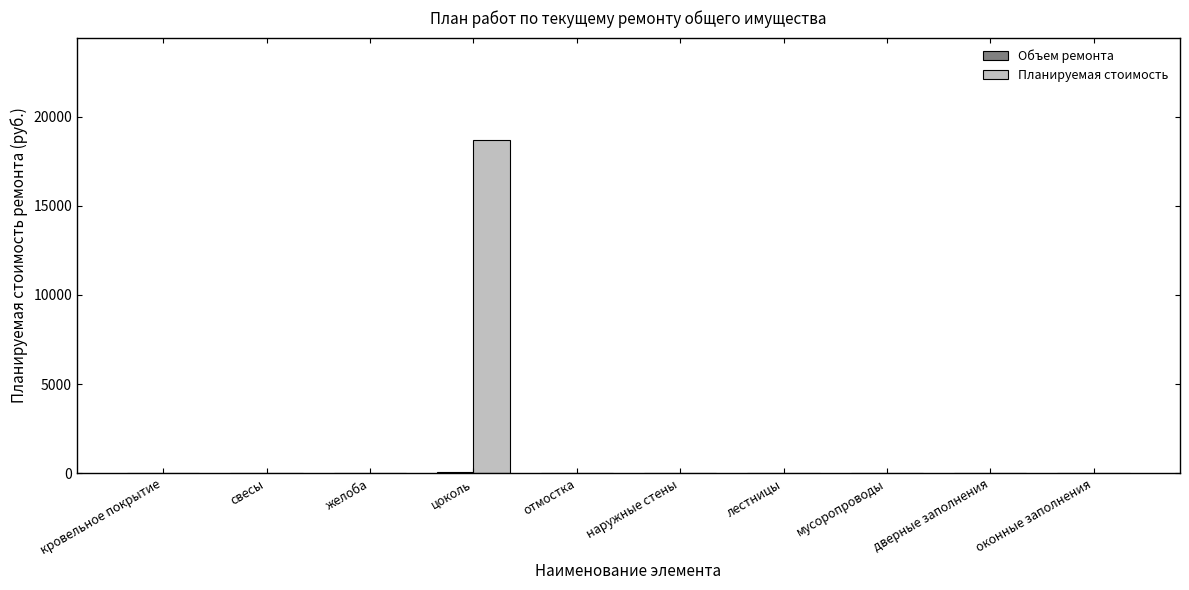

At which category is the sum across all series the highest?

цоколь